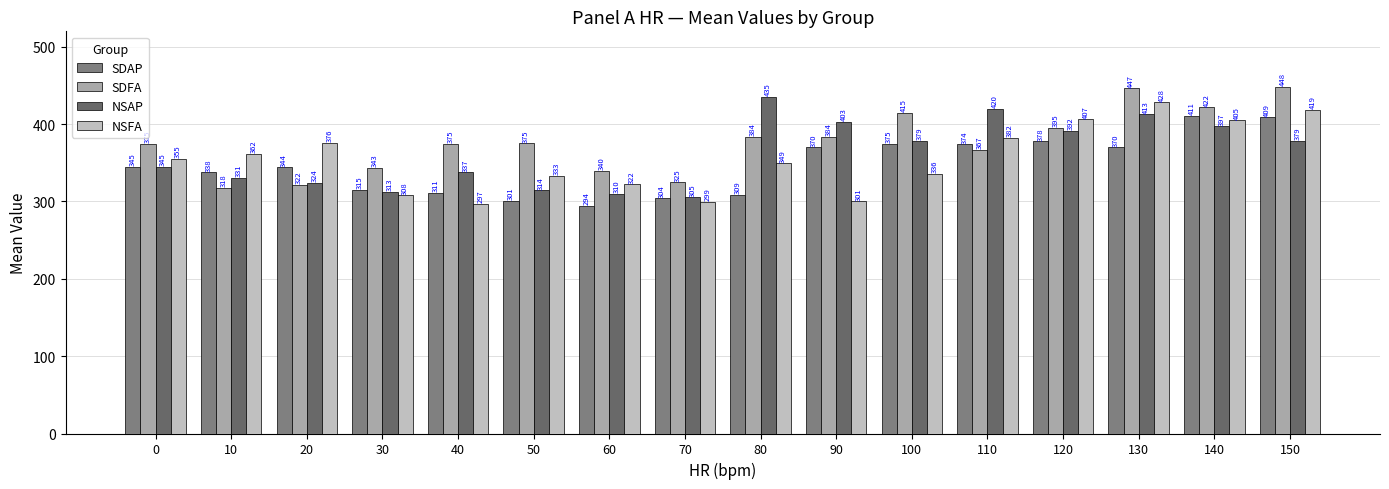

True or false: NSFA has a value of 209.7 at 0.

False